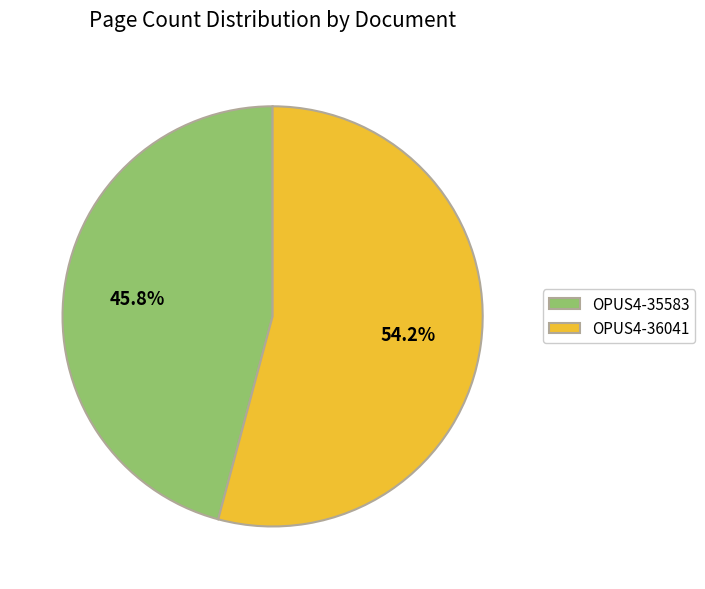

Count the number of slices in the pie.

2